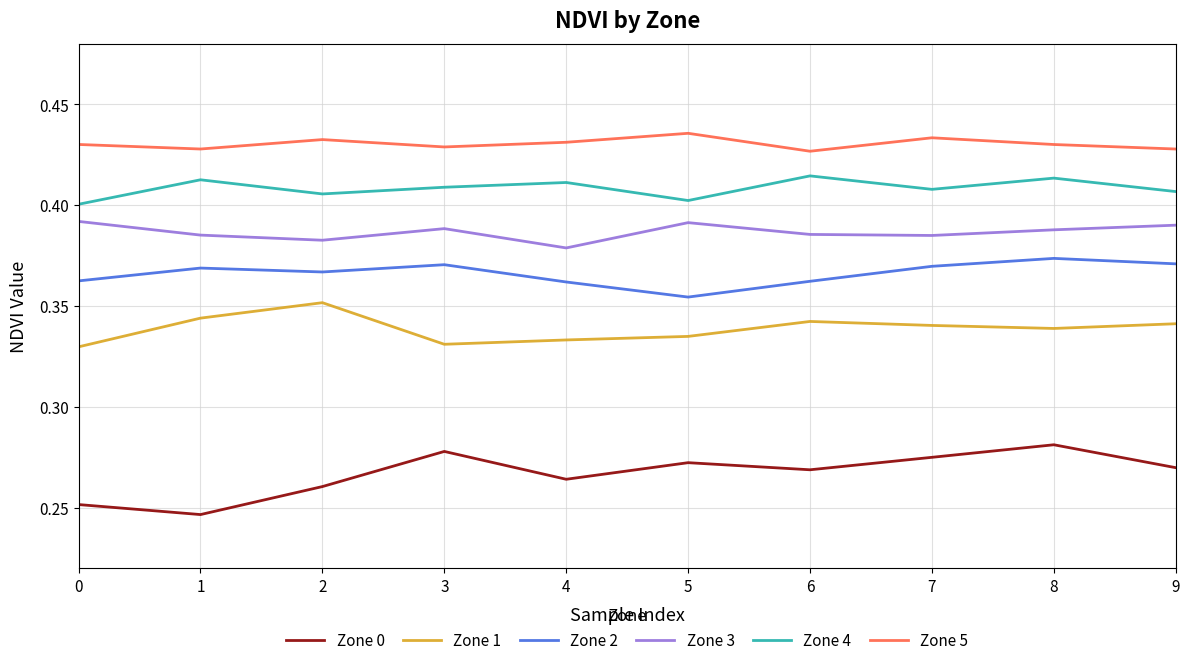

What is the sum of the Zone 3 values at 2 and 4?

0.8